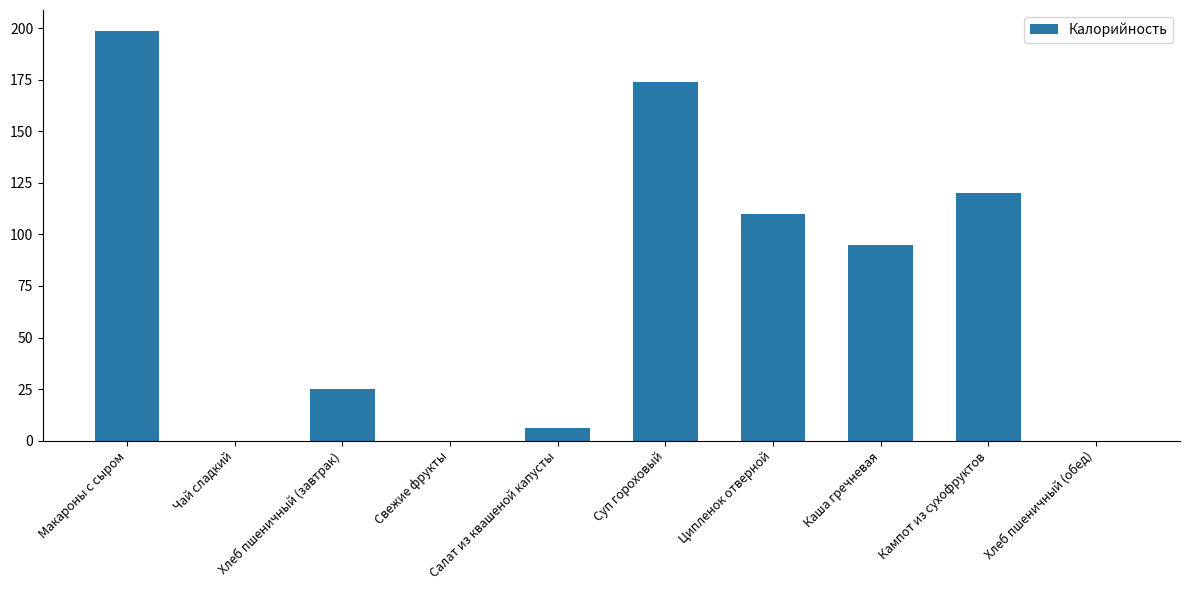

What is the maximum value shown in the chart?

199